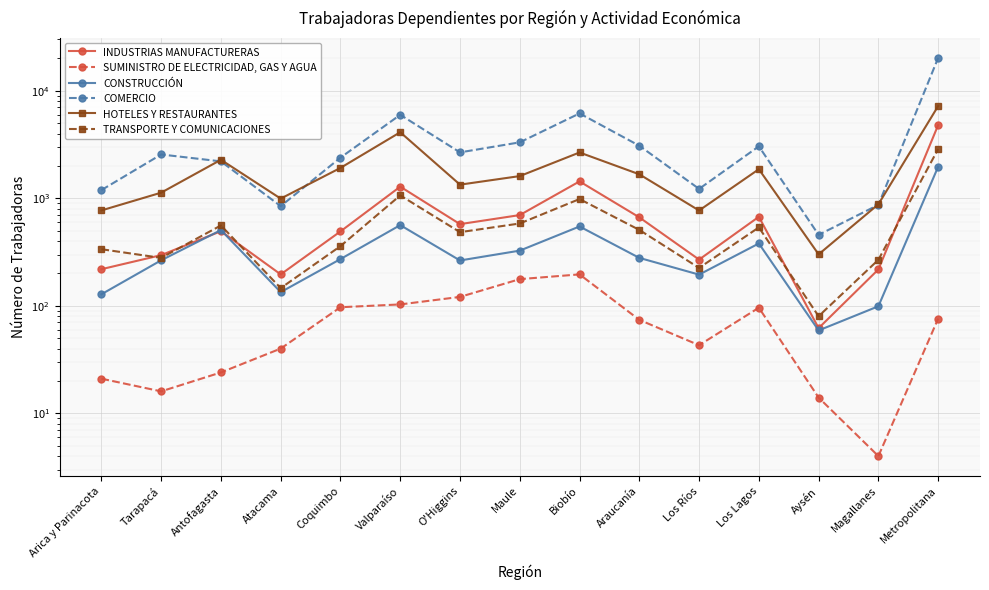

At which category does COMERCIO reach its first local valley?

Atacama